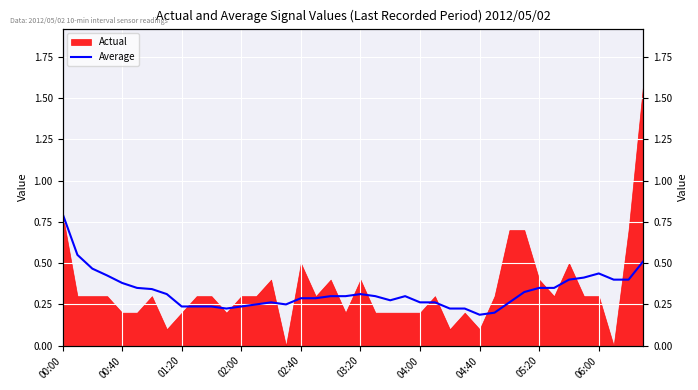

Reading right to left, list all the values displayed in this chart.

0.5	0.4	0.4	0.4	0.4	0.4	0.3	0.4	0.3	0.3	0.2	0.2	0.2	0.2	0.3	0.3	0.3	0.3	0.3	0.3	0.3	0.3	0.3	0.3	0.2	0.3	0.2	0.2	0.2	0.2	0.2	0.2	0.3	0.3	0.4	0.4	0.4	0.5	0.6	0.8